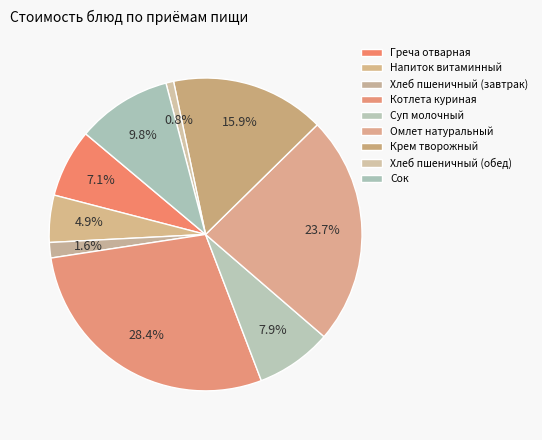

Do Греча отварная and Суп молочный together represent more than half of the pie?

No